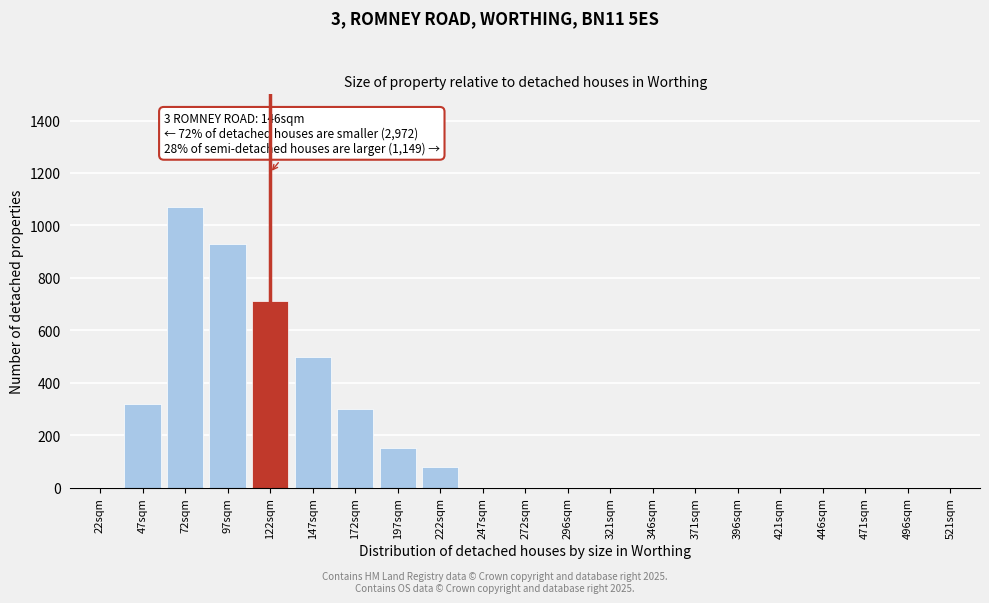

Reading left to right, extract all data points from this chart.

22sqm=0	47sqm=320	72sqm=1070	97sqm=930	122sqm=710	147sqm=500	172sqm=300	197sqm=150	222sqm=80	247sqm=0	272sqm=0	296sqm=0	321sqm=0	346sqm=0	371sqm=0	396sqm=0	421sqm=0	446sqm=0	471sqm=0	496sqm=0	521sqm=0